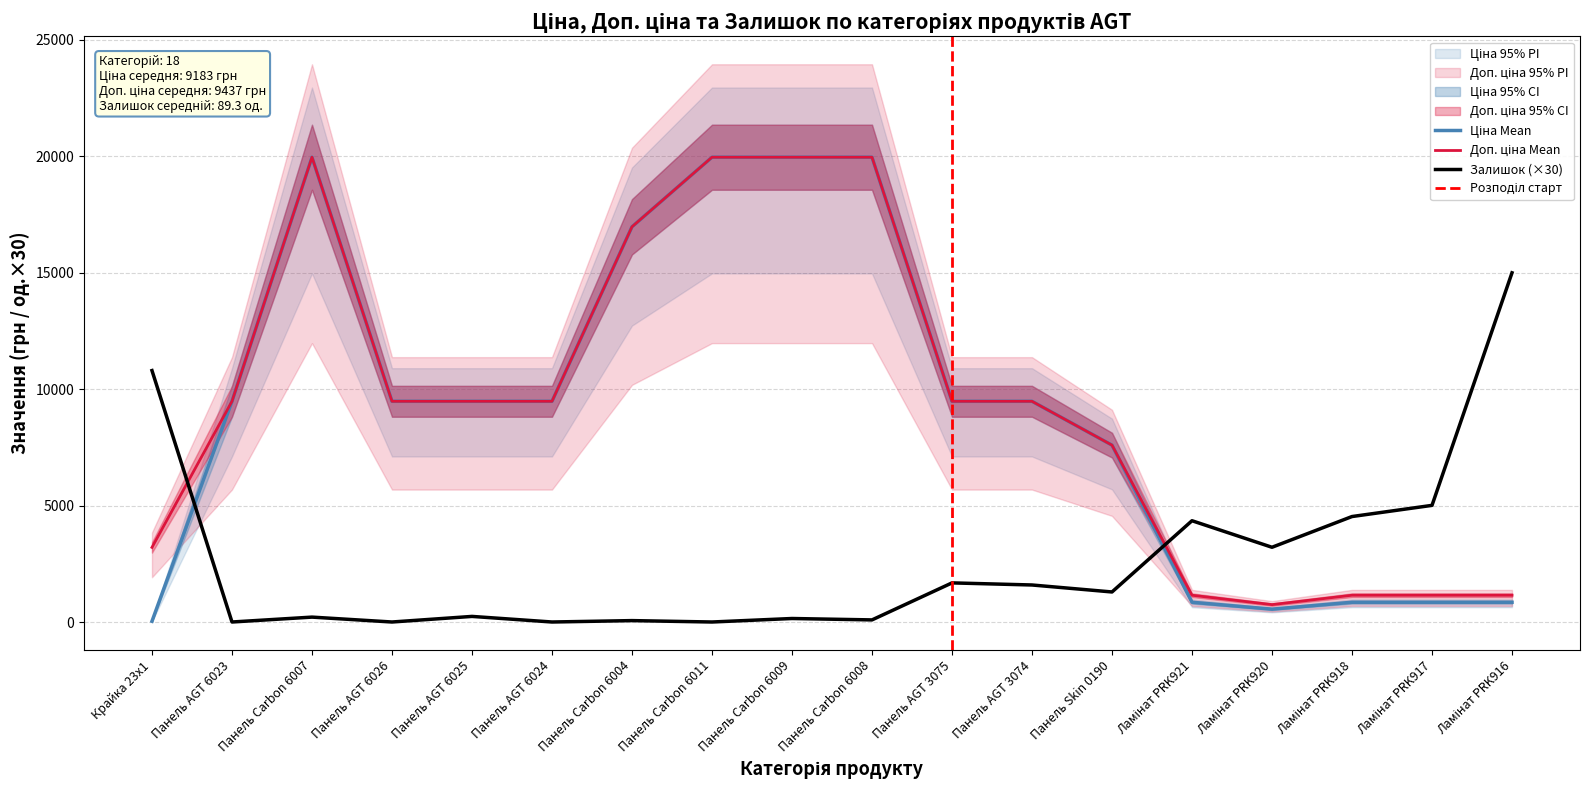

True or false: Залишок and Ціна intersect in this chart.

True